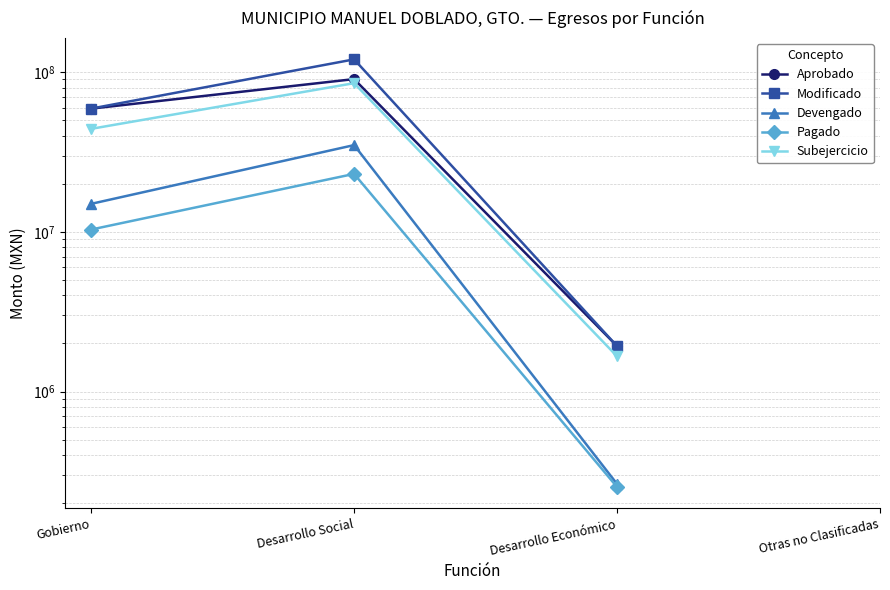

Rank the series at Desarrollo Económico from lowest to highest value.

Pagado, Devengado, Subejercicio, Aprobado, Modificado